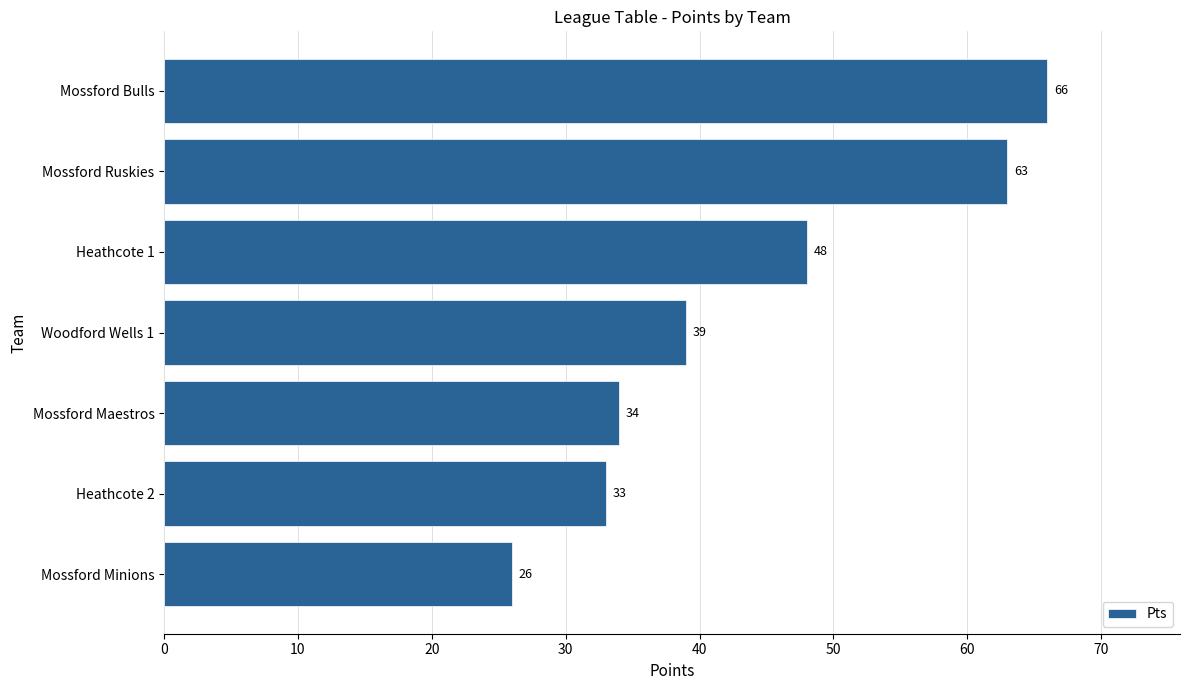

What is the difference between the values at Mossford Minions and Woodford Wells 1?

13